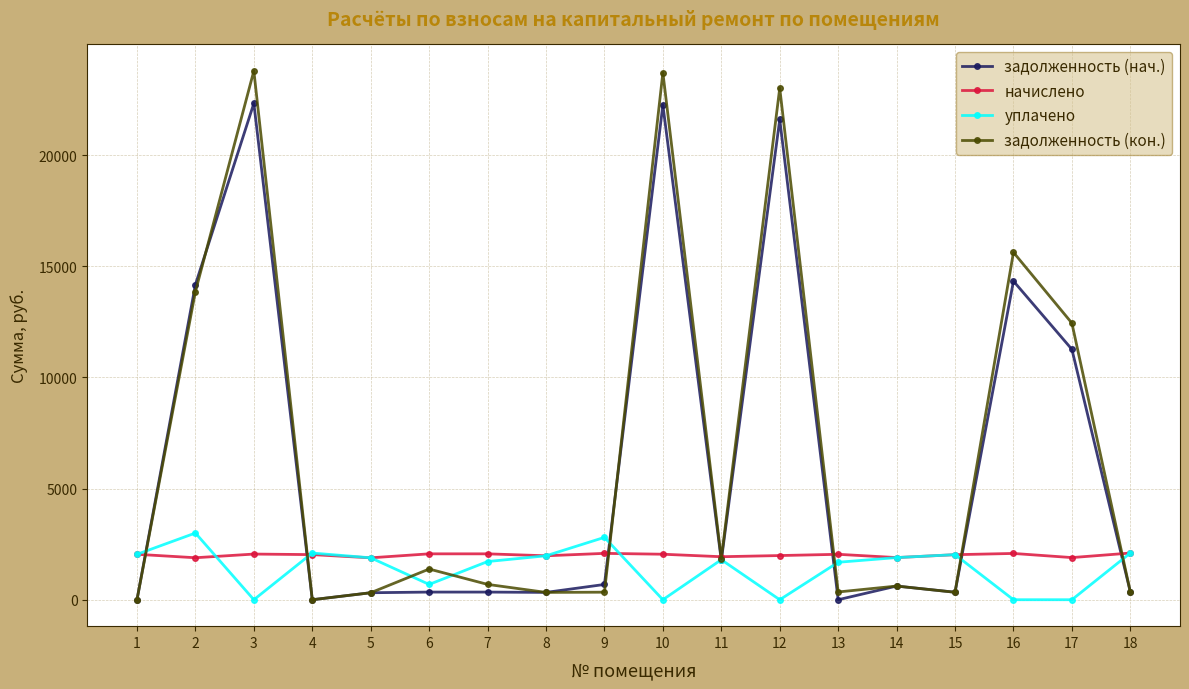

What is the average value of the уплачено series?

1428.9